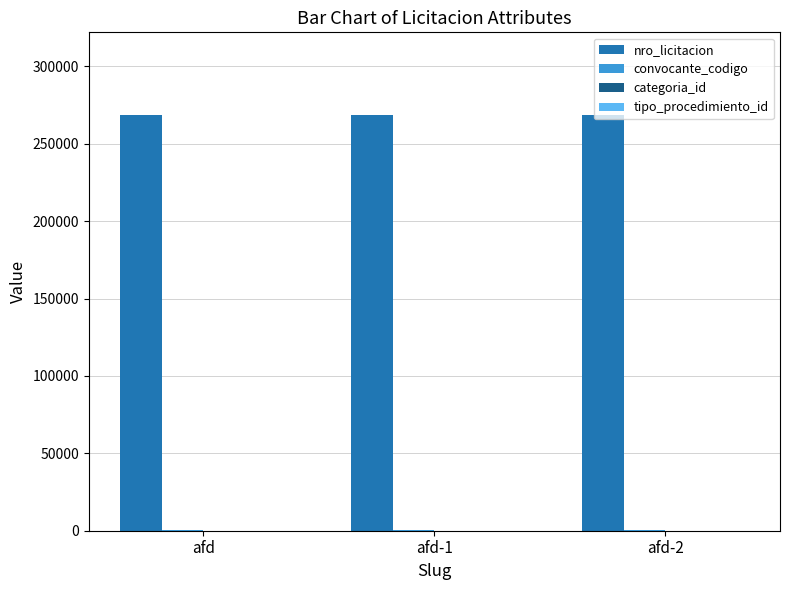

What is the greatest value displayed?

268389